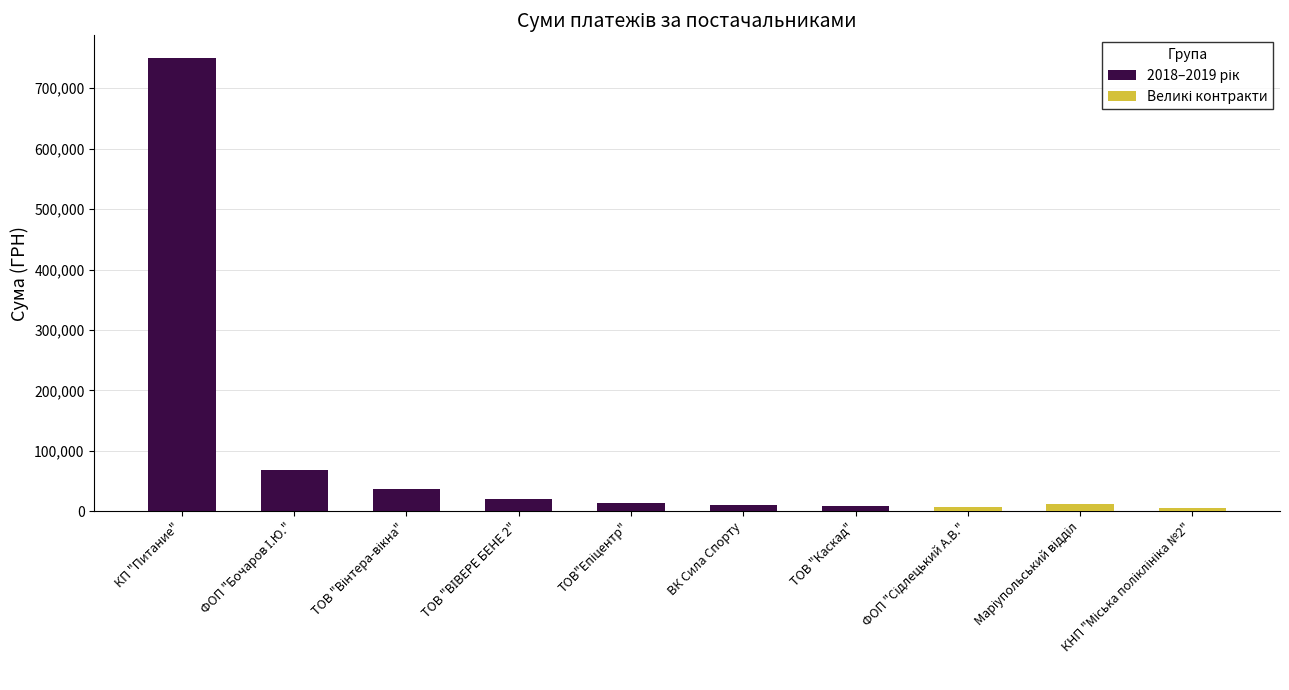

List the labels in order of Великі контракти value, smallest first.

КП "Питание", ФОП "Бочаров І.Ю.", ТОВ "Вінтера-вікна", ТОВ "ВІВЕРЕ БЕНЕ 2", ТОВ"Епіцентр", ВК Сила Спорту, ТОВ "Каскад", КНП "Міська поліклініка №2", ФОП "Сідлецький А.В.", Маріупольський відділ